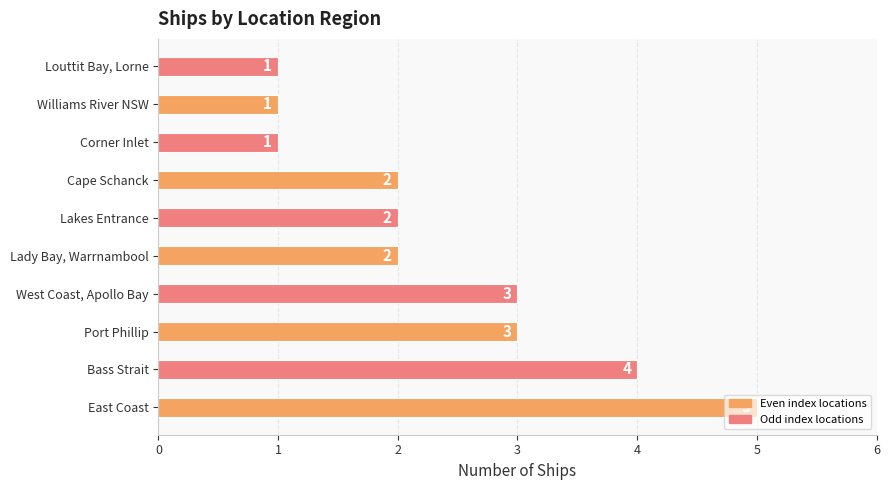

What is the ratio of the value at Louttit Bay, Lorne to the value at Lakes Entrance?

0.5